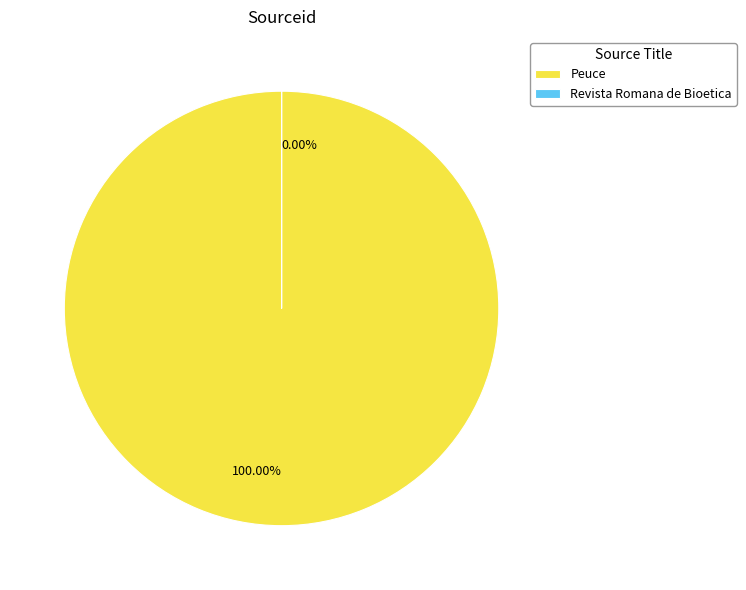

Which slice represents more than half of the pie?

Peuce